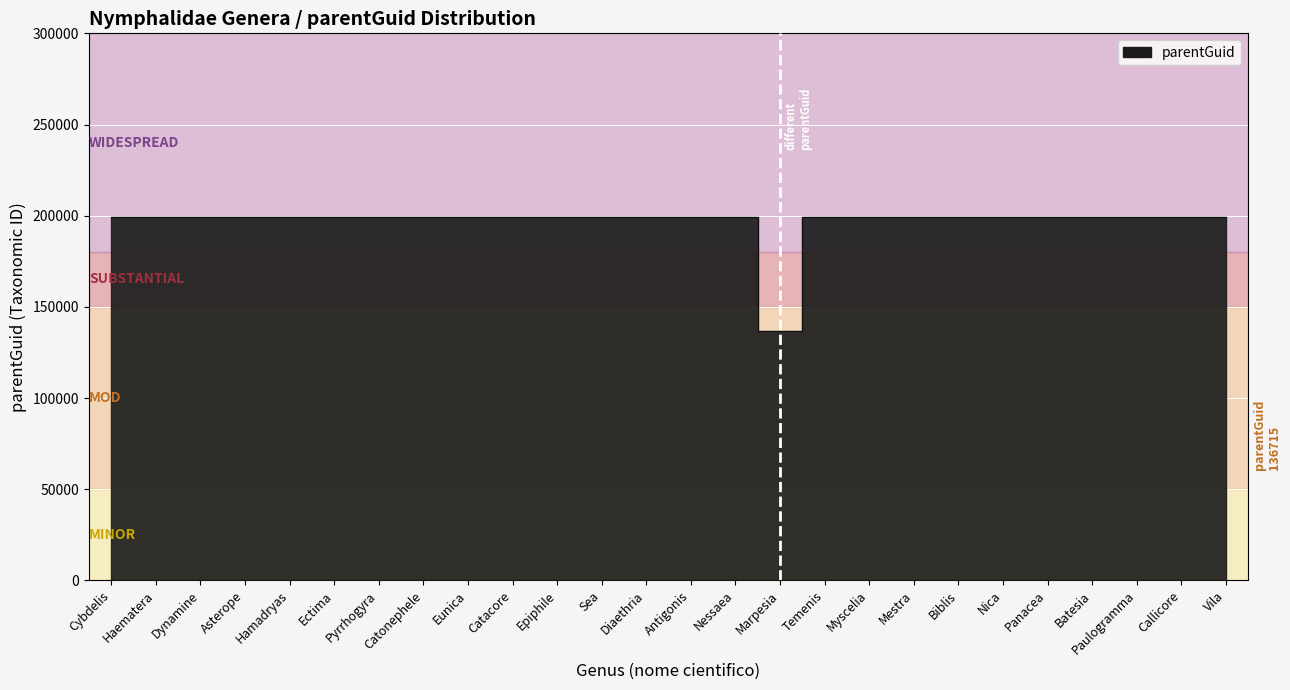

What is the sum of all values?

5117065